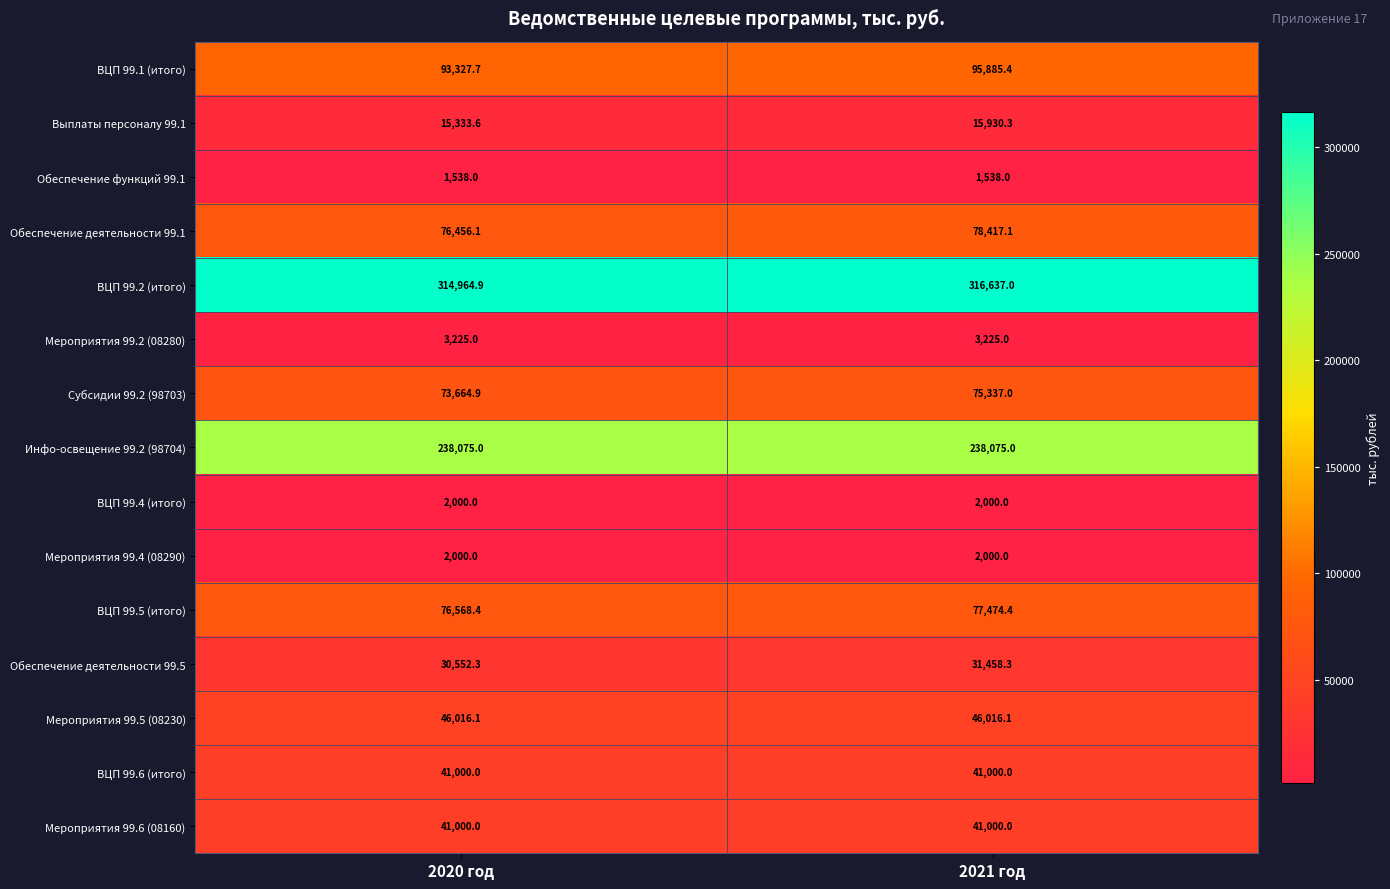

Count the number of data series in this chart.

15